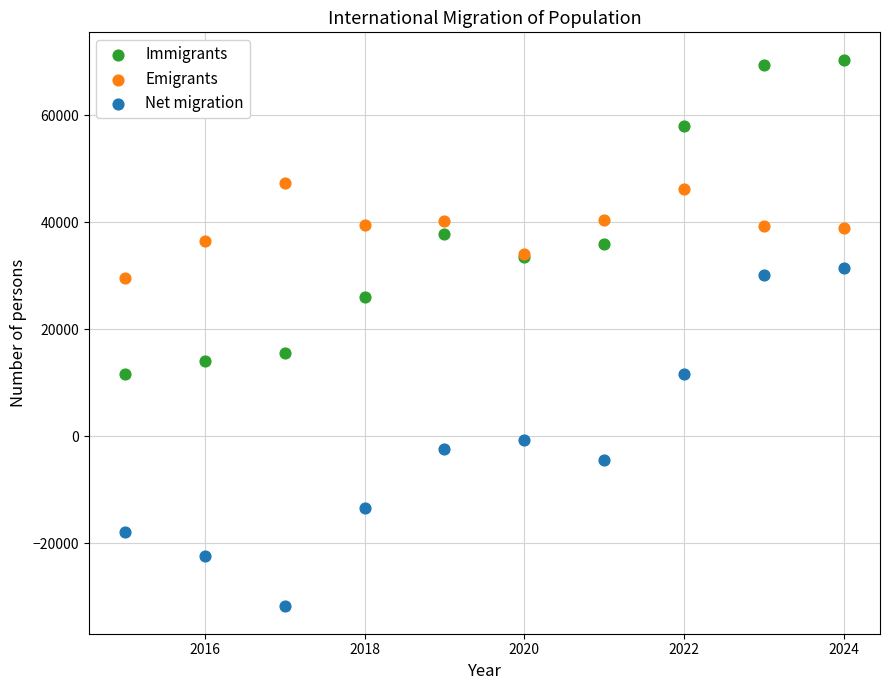

What are all the series names shown in the legend?

Immigrants, Emigrants, Net migration